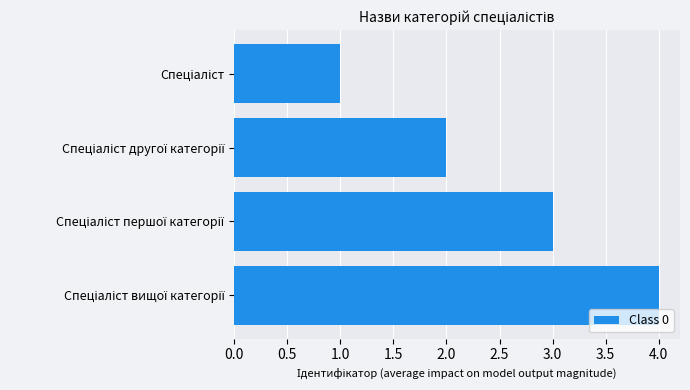

How many series are shown in this chart?

1